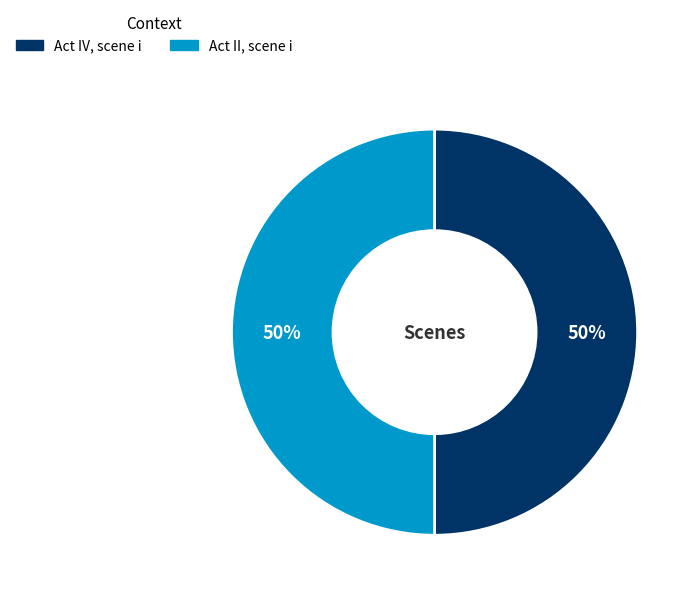

To the nearest percent, what portion does Act II, scene i represent?

50%